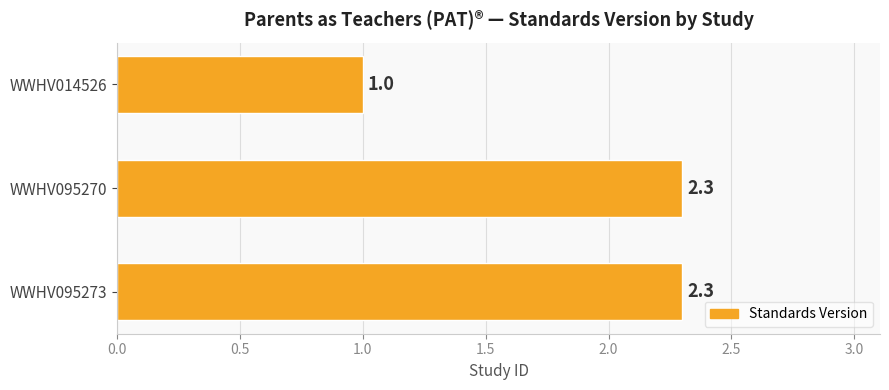

True or false: the data shows 3.4 at WWHV095270.

False